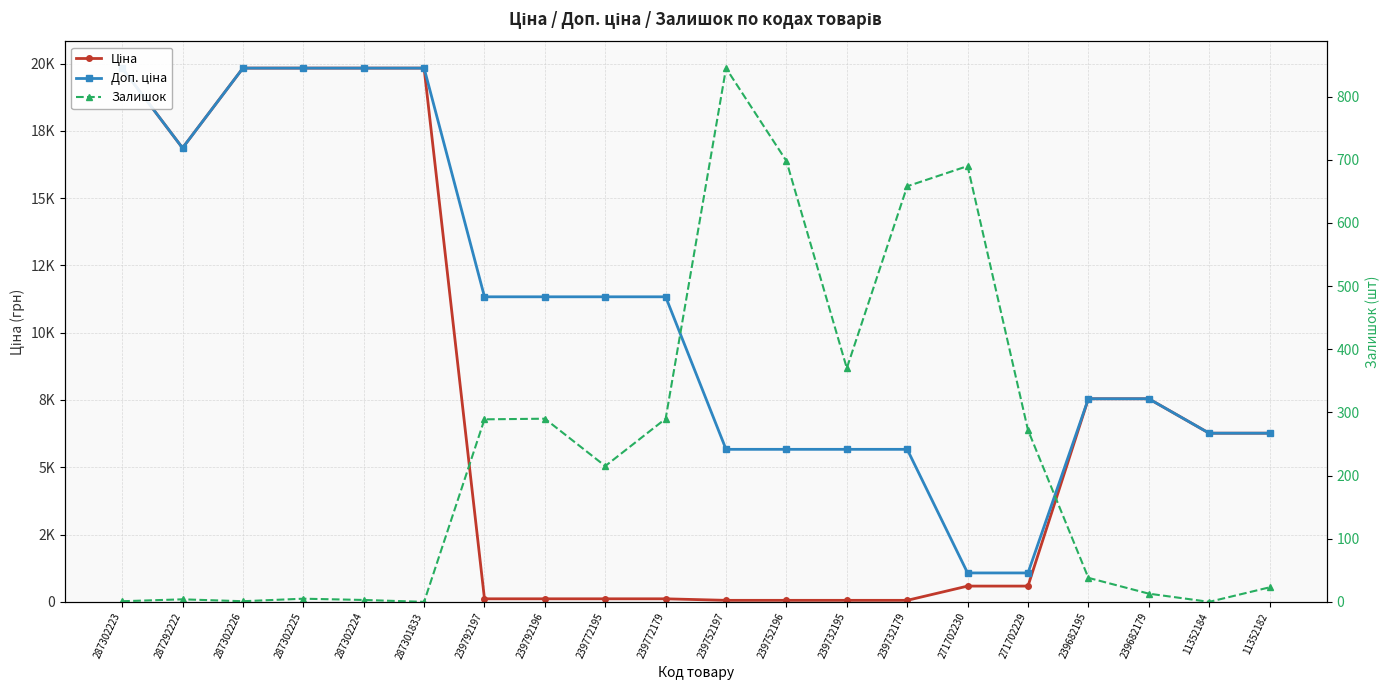

True or false: Доп. ціна and Ціна intersect in this chart.

False